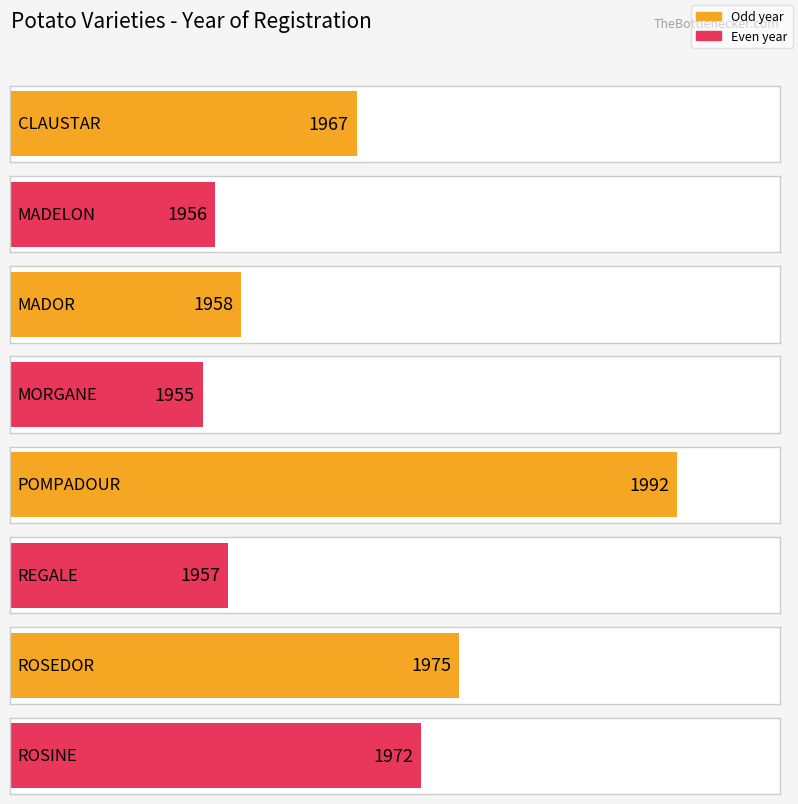

Rank the categories by value from highest to lowest.

POMPADOUR, ROSEDOR, ROSINE, CLAUSTAR, MADOR, REGALE, MADELON, MORGANE